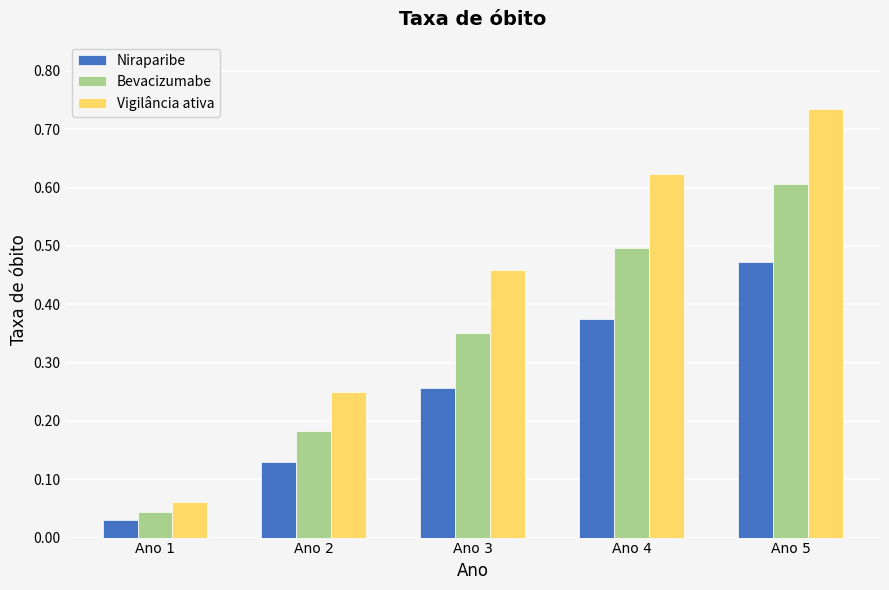

Which series has the widest spread of values?

Vigilância ativa